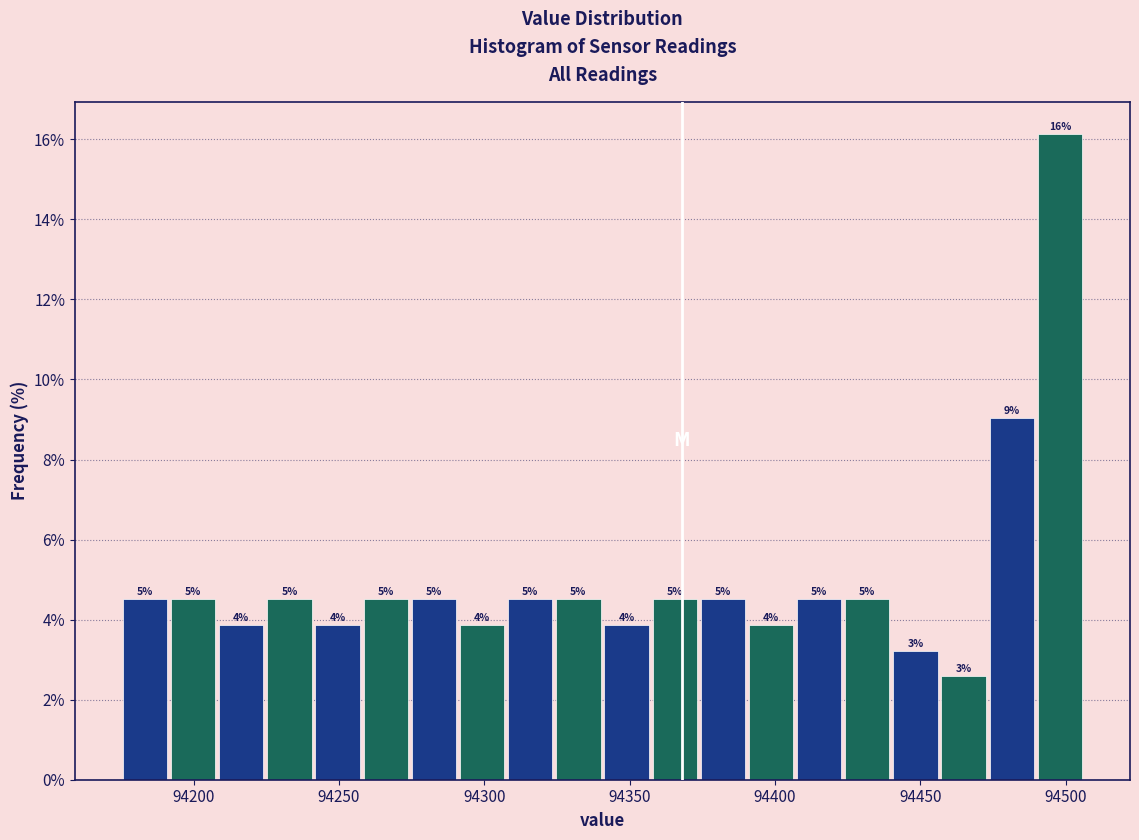

Around what value on the x-axis is the tallest bar? Give the approximate position of its centre, as read against the axis.

94500